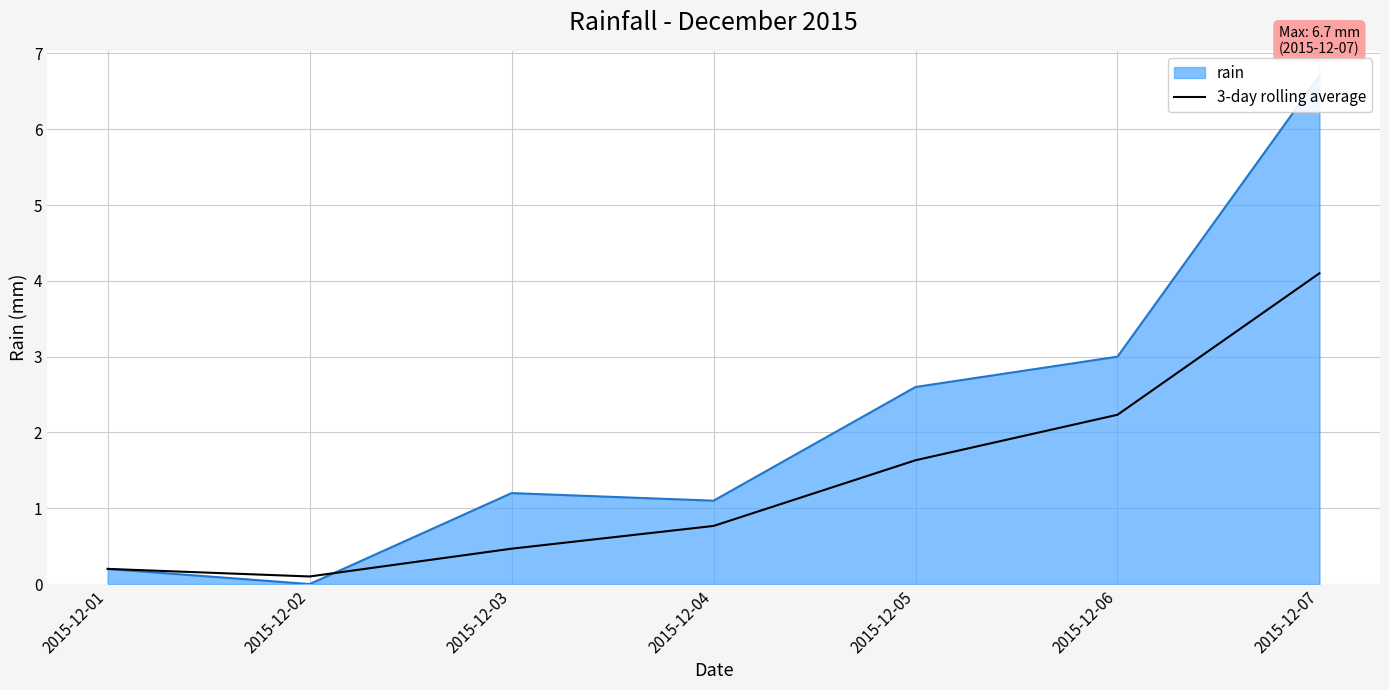

Reading right to left, extract all data points from this chart.

4.1	2.2	1.6	0.8	0.5	0.1	0.2